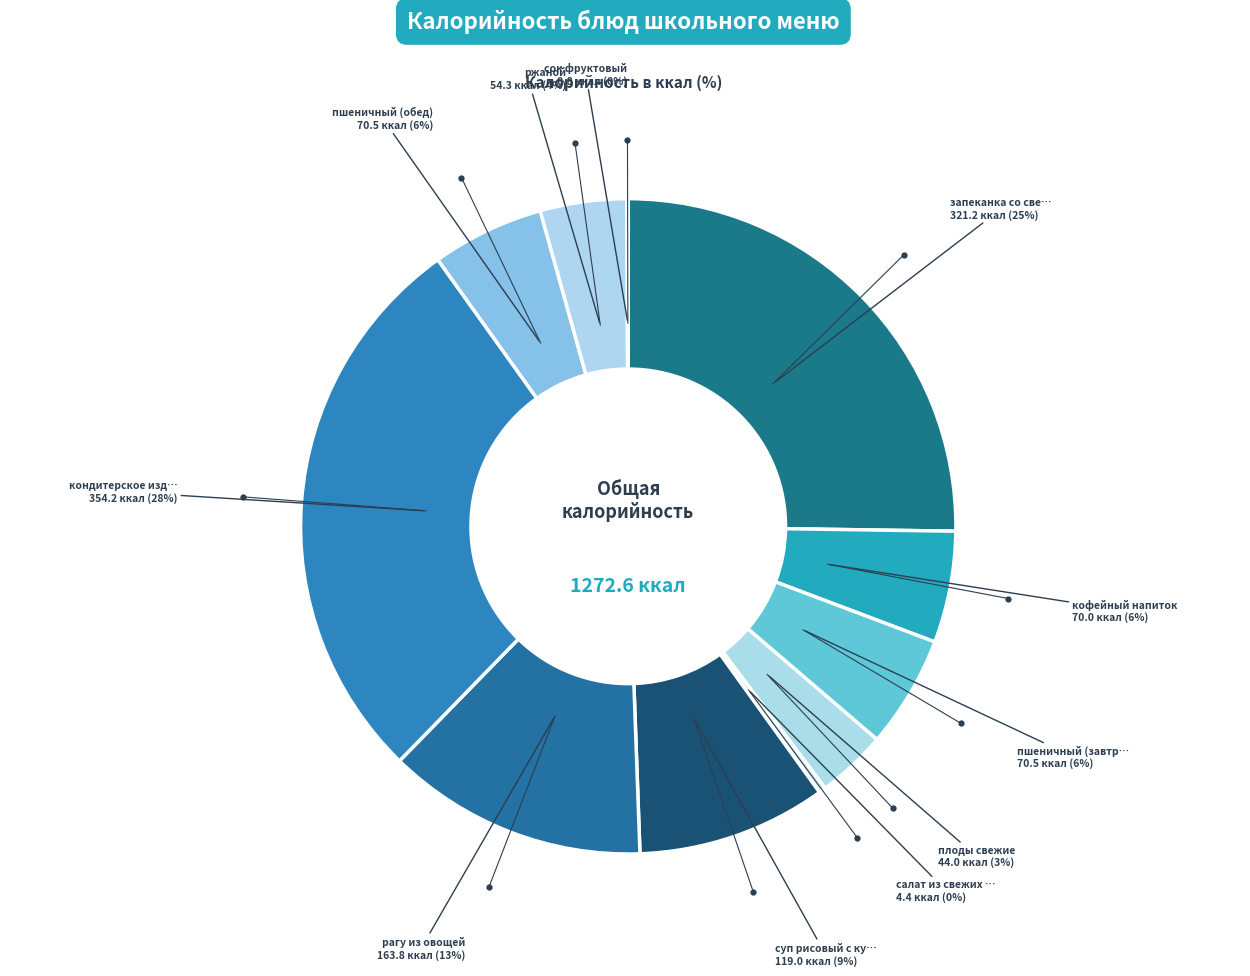

How many slices are in this pie chart?

11